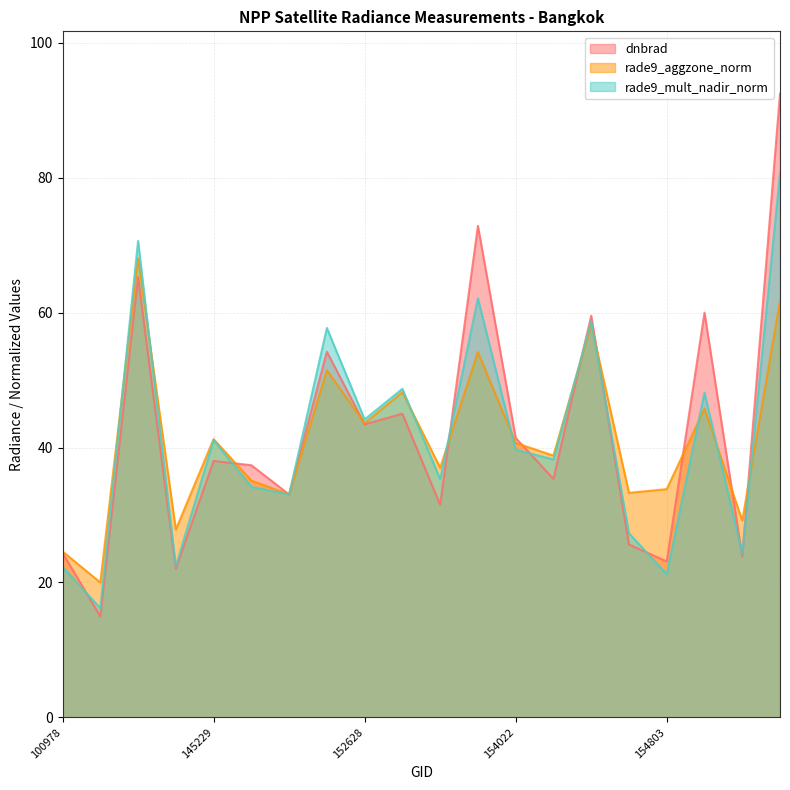

At which category does dnbrad reach its first local peak?

103686